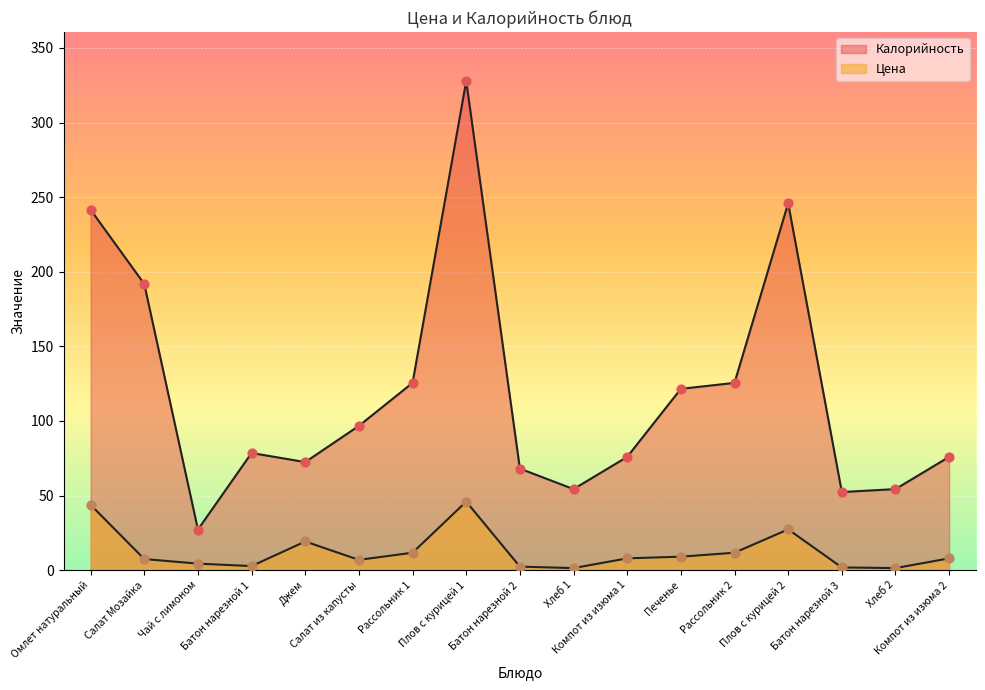

What are all the series names shown in the legend?

Цена, Калорийность